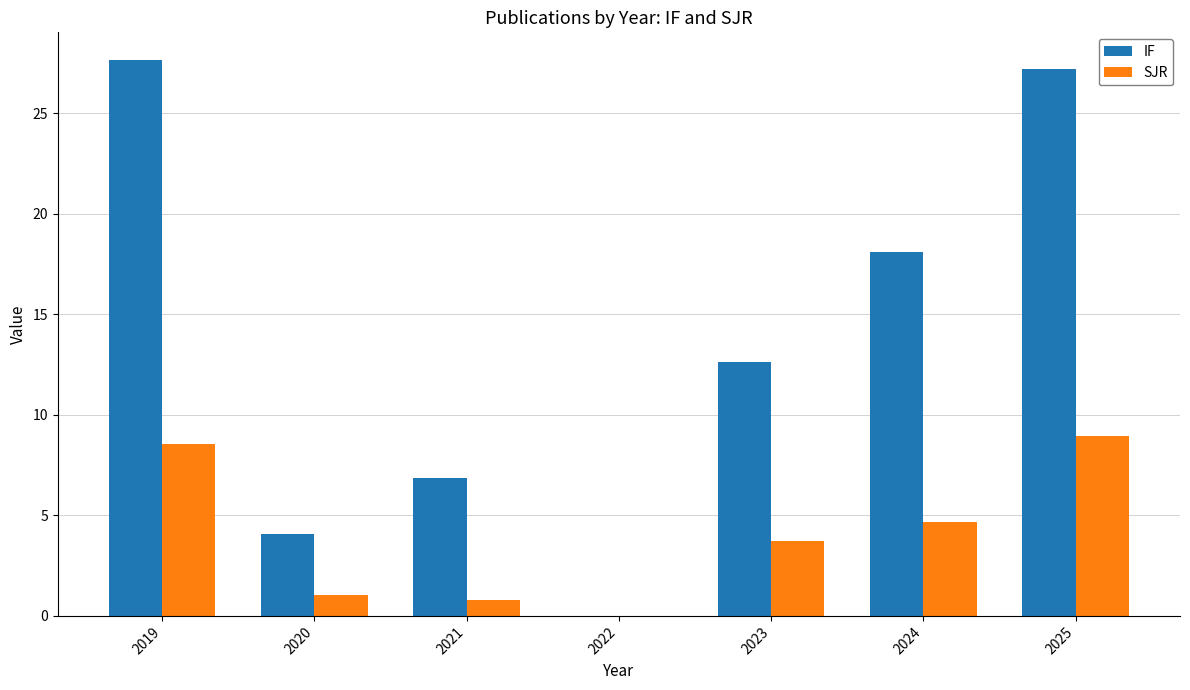

Which series has the largest total across all categories?

IF